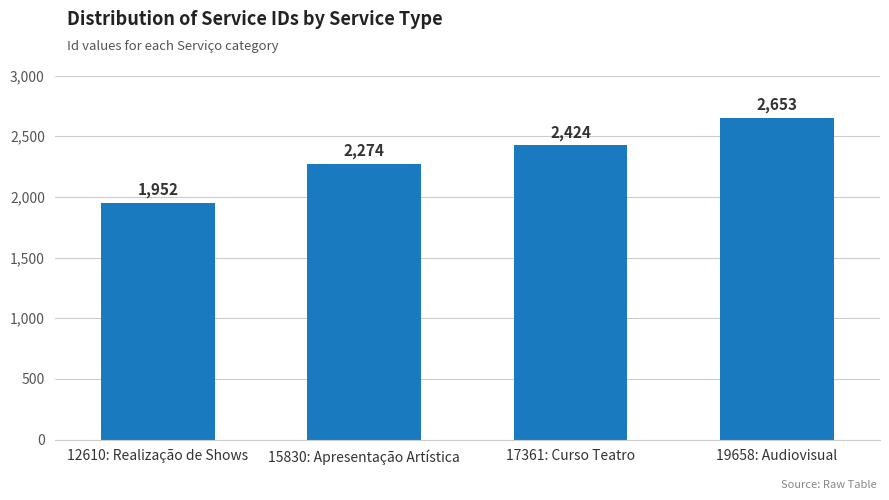

The chart shows a value of 3430 at 15830: Apresentação Artística. True or false?

False